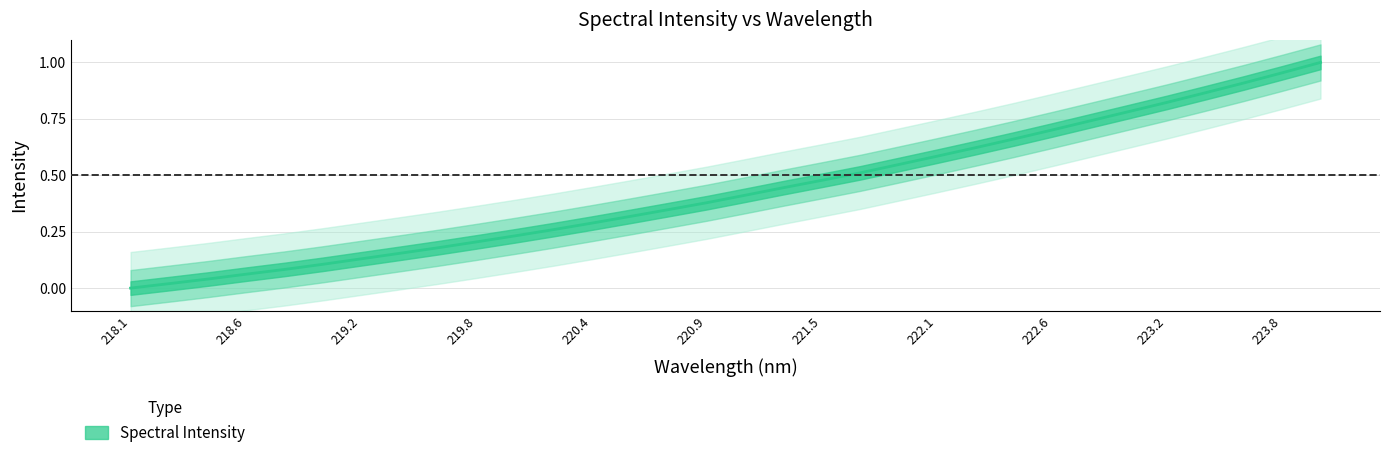

Rank the categories by value from highest to lowest.

223.9802, 223.7895, 223.5987, 223.408, 223.2172, 223.0264, 222.8355, 222.6447, 222.4538, 222.263, 222.0721, 221.8812, 221.6902, 221.4993, 221.3083, 221.1174, 220.9264, 220.7354, 220.5444, 220.3533, 220.1623, 219.9712, 219.7801, 219.589, 219.3979, 219.2067, 219.0156, 218.8244, 218.6332, 218.442, 218.2508, 218.0596